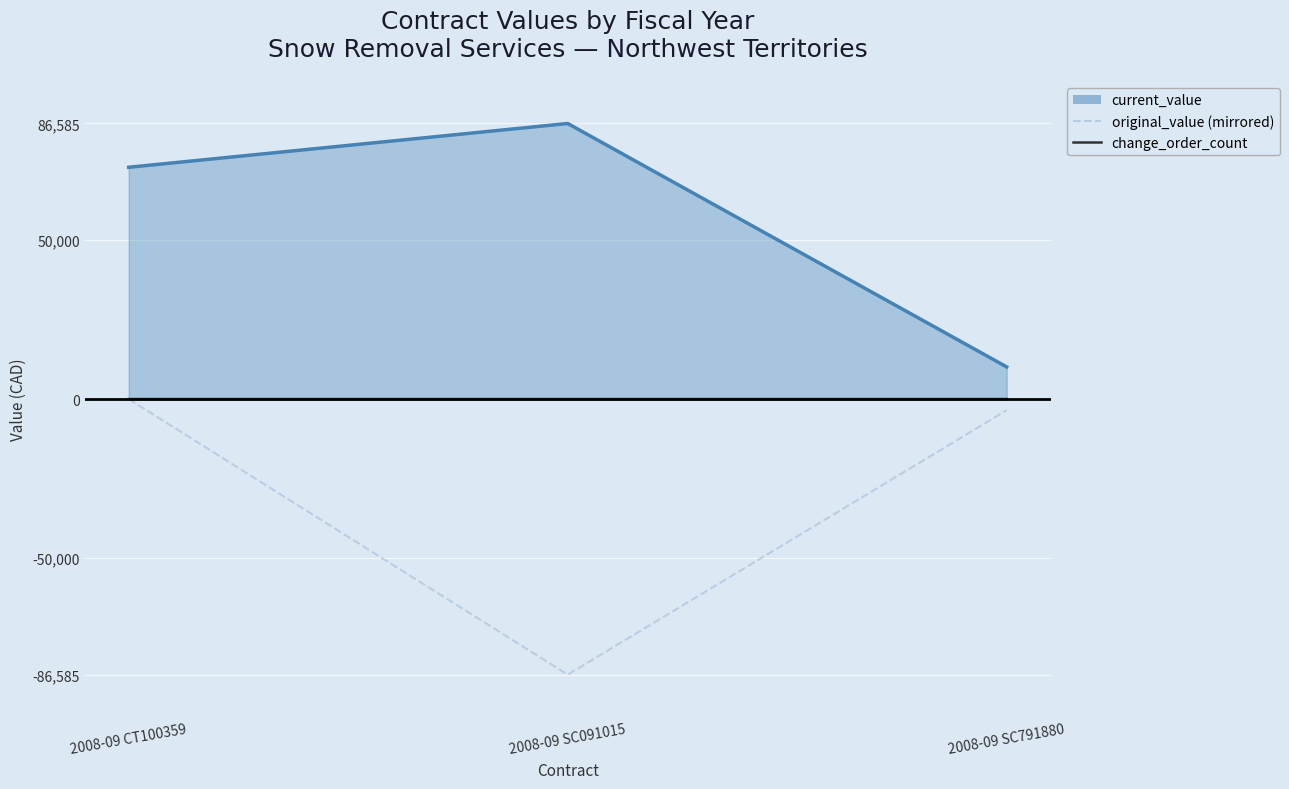

Which series has the largest total across all categories?

current_value